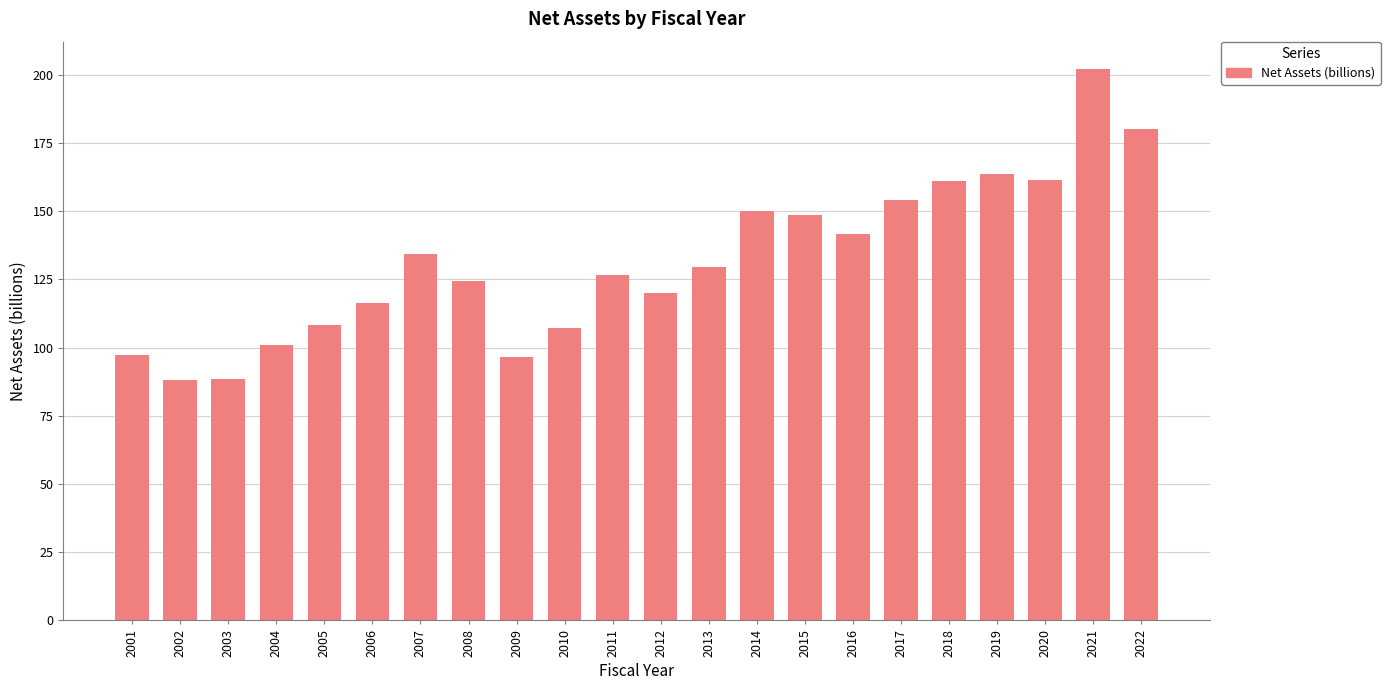

What is the smallest value displayed?

88.1